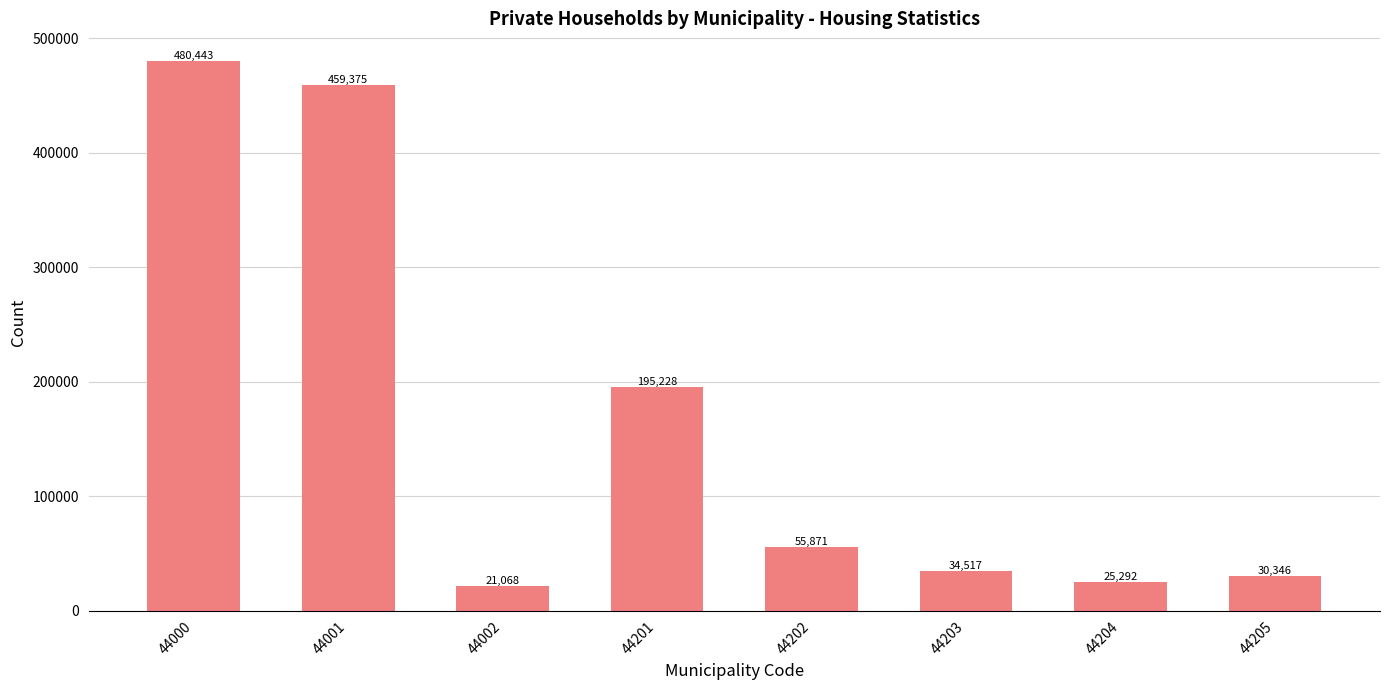

How many data points are less than 55871?

4